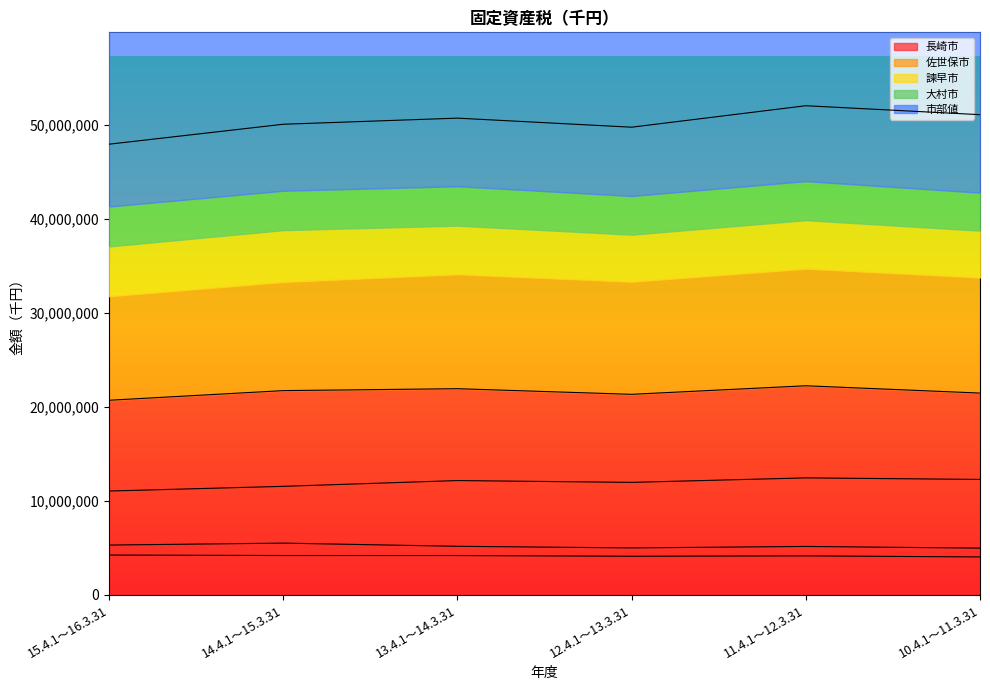

At how many categories does at least one series exceed 4117496?

6